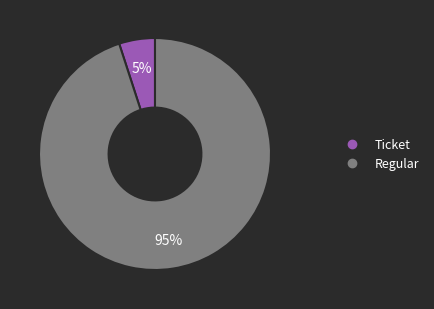

True or false: Ticket accounts for 5% of the total.

True